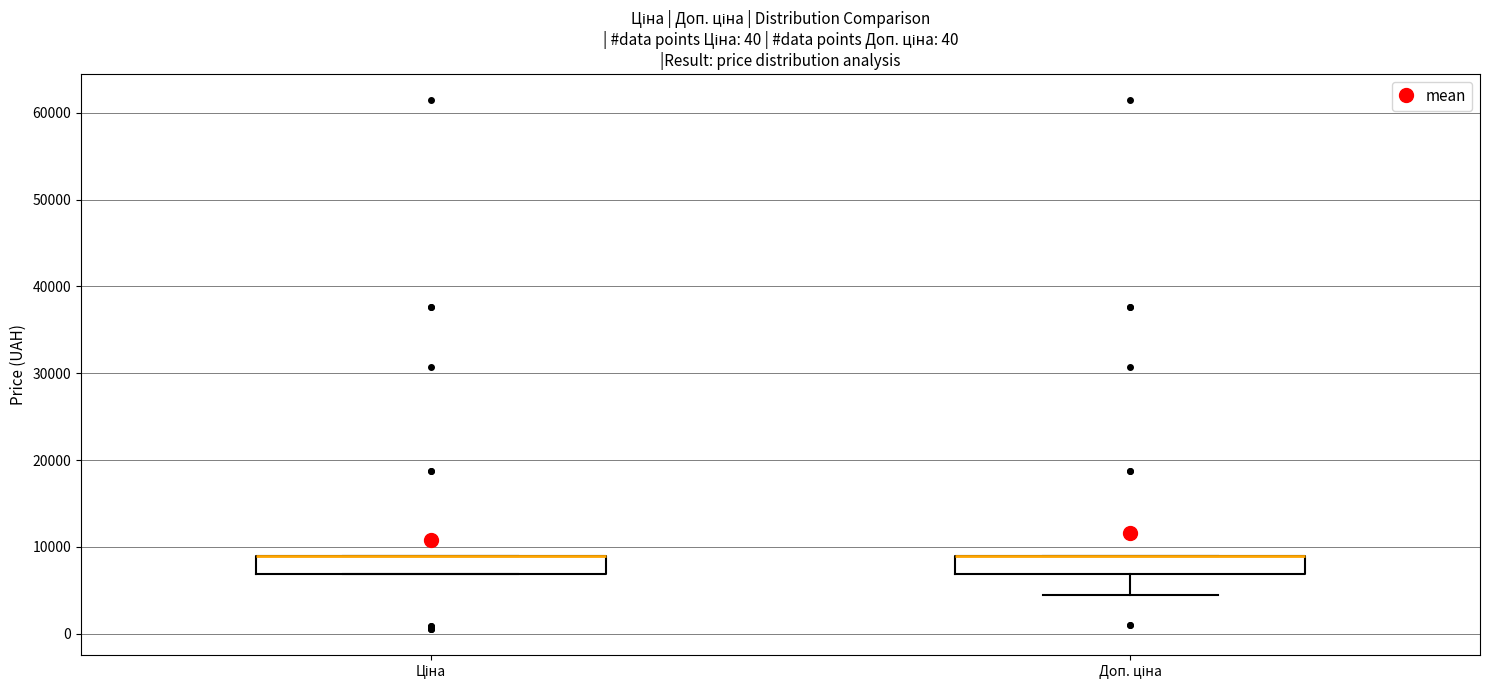

Reading left to right, read every box against the y-axis: the position of its median line, the range the box covers, and the ends of its whiskers. The values are not printed on the chart, so give them approximately, as read against the axis.

Ціна: median 9000 (drawn on the box's upper edge), box 7000 to 9000, whiskers 7000 to 9000
Доп. ціна: median 9000 (drawn on the box's upper edge), box 7000 to 9000, whiskers 5000 to 9000